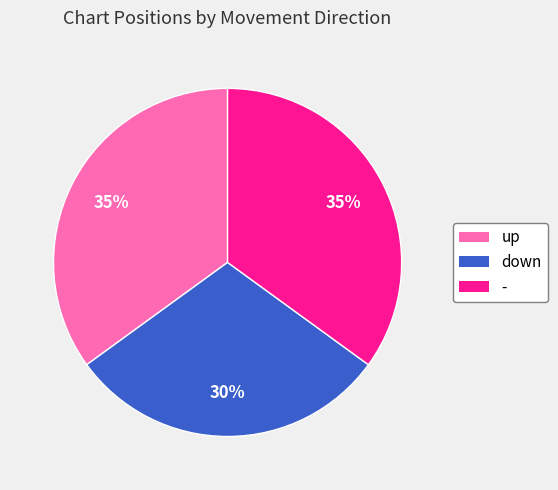

Is - the majority of the pie?

No